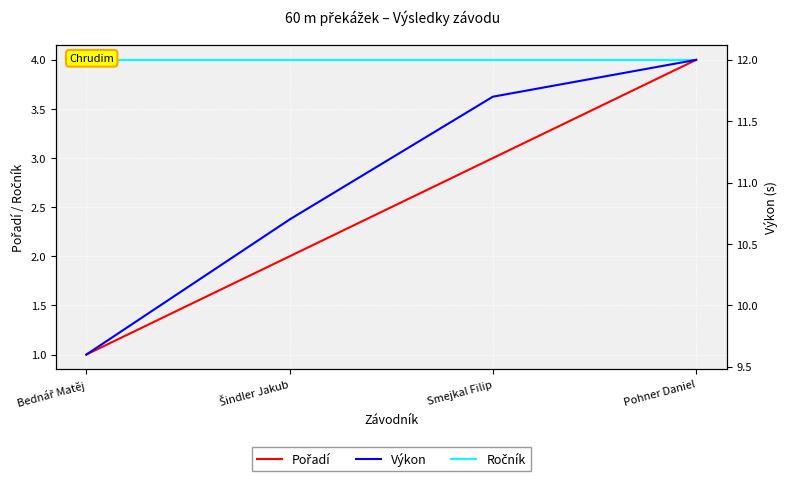

What is the greatest value displayed?

12.0